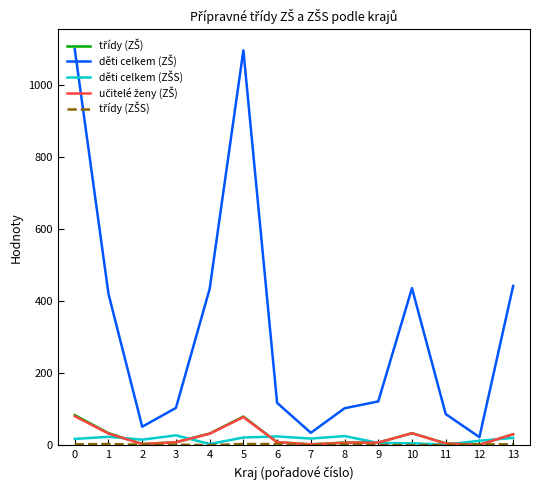

At which category does učitelé ženy (ZŠ) reach its first local peak?

5